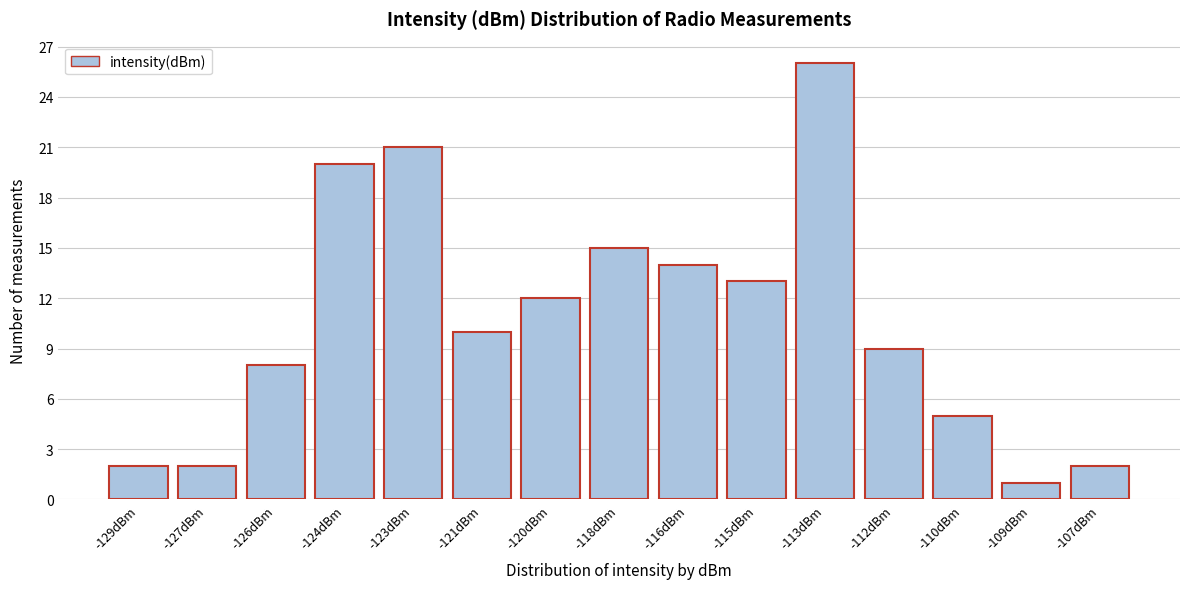

Reading left to right, what are all the values shown in this chart?

2	2	8	20	21	10	12	15	14	13	26	9	5	1	2